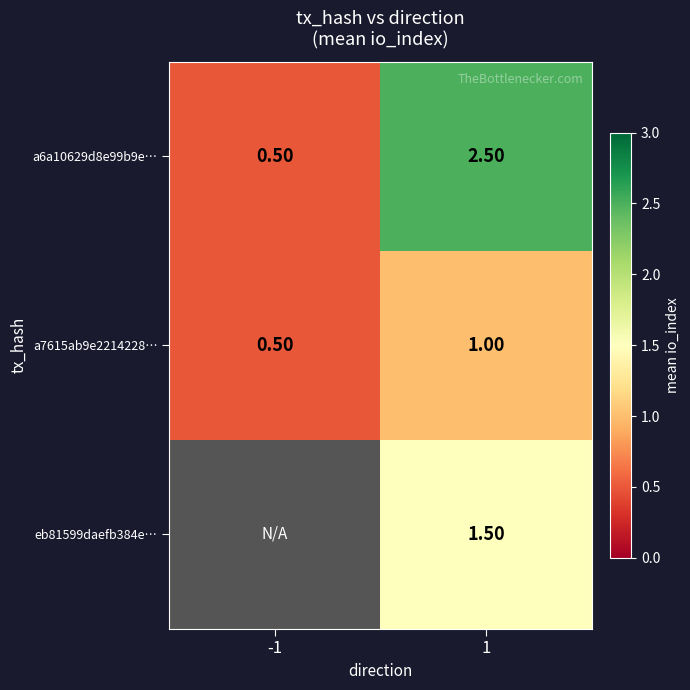

How many a7615ab9e2214228… values are between 0 and 1?

2